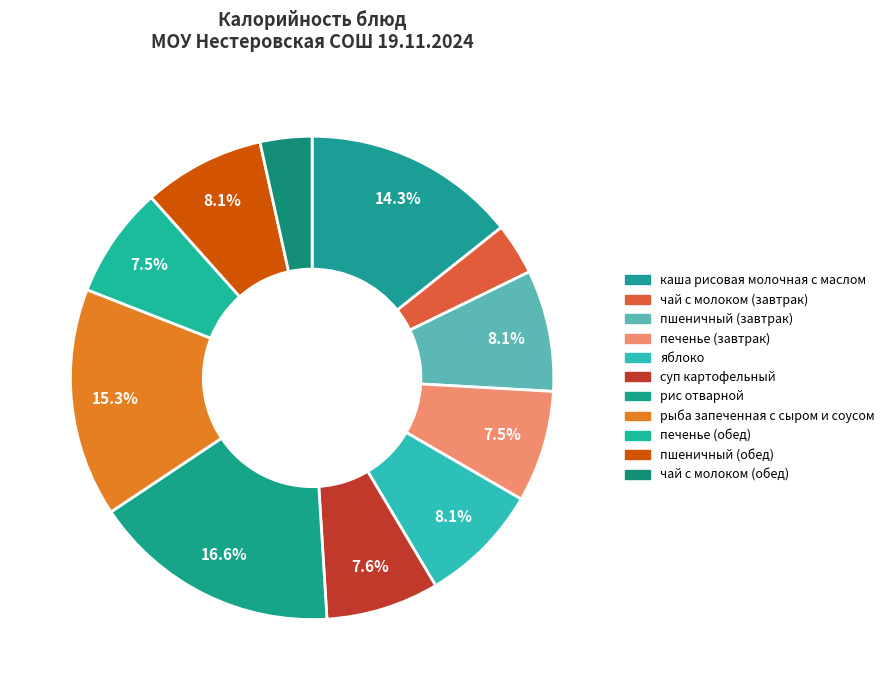

Combined, do печенье (обед) and суп картофельный account for over 50%?

No